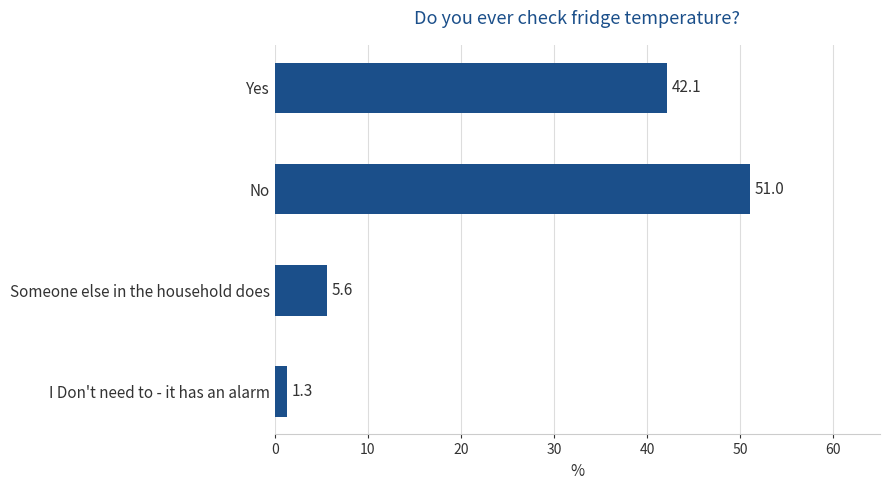

How many data points does each series have?

4